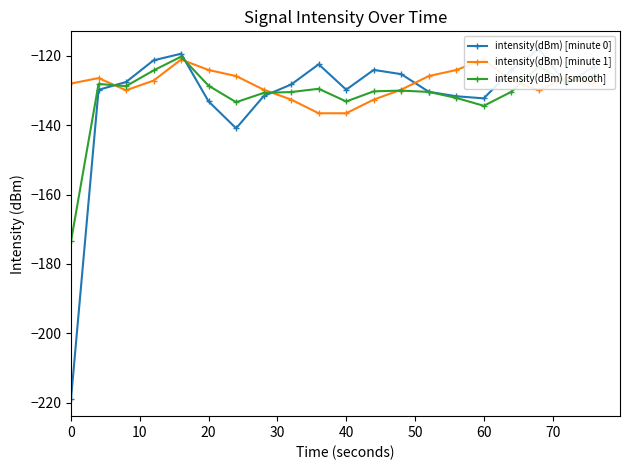

What is the value of the intensity(dBm) [minute 0] point at the 9th from the left?

-128.3